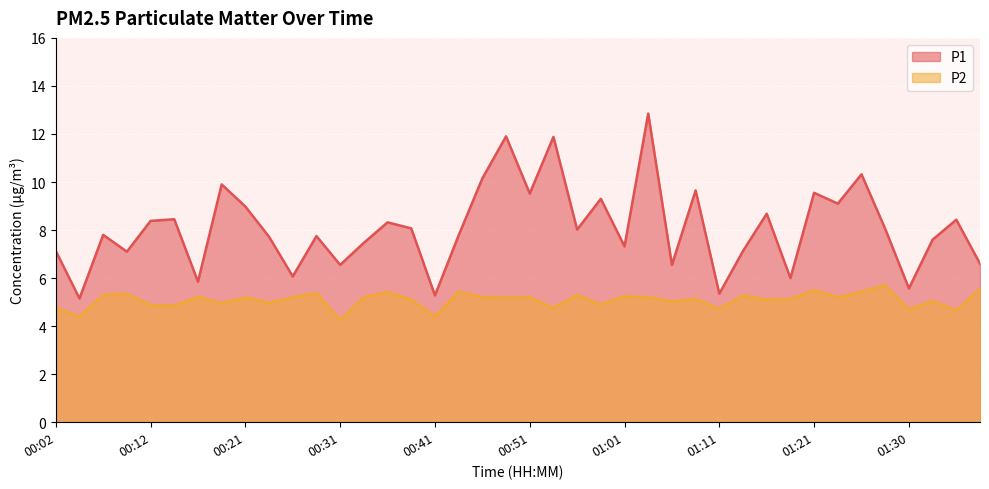

What is the smallest value displayed?

4.2